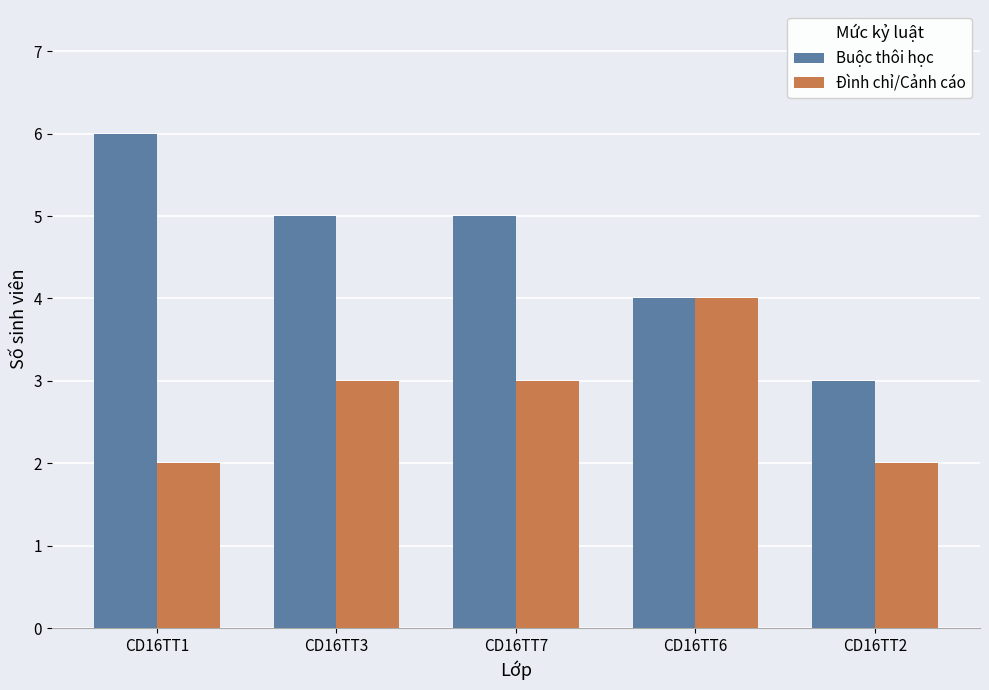

Which label corresponds to the largest value in the chart?

CD16TT1